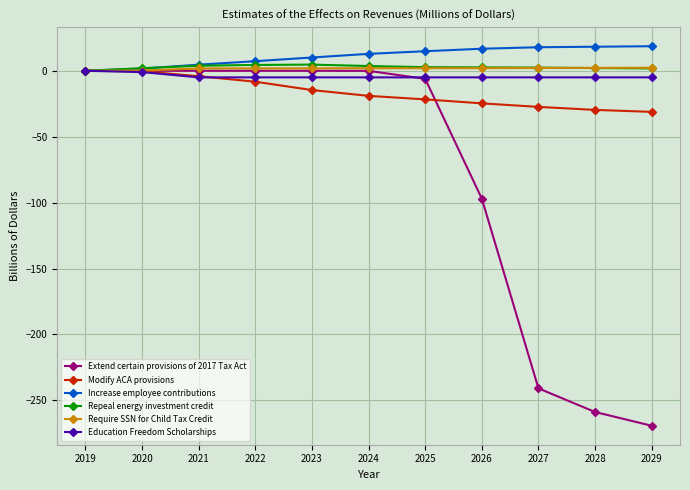

The Modify ACA provisions series shows 0.0 at 2019. True or false?

True